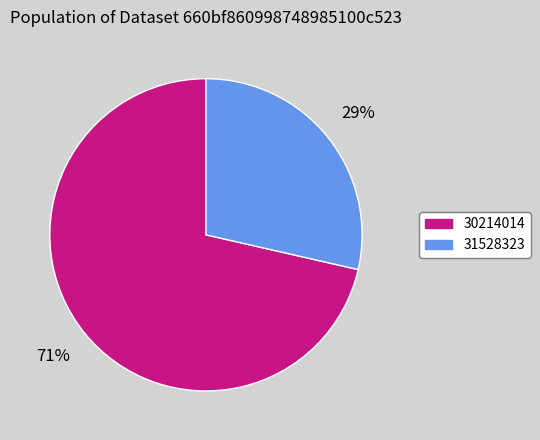

Is it true that 30214014 is 71% of the pie?

True